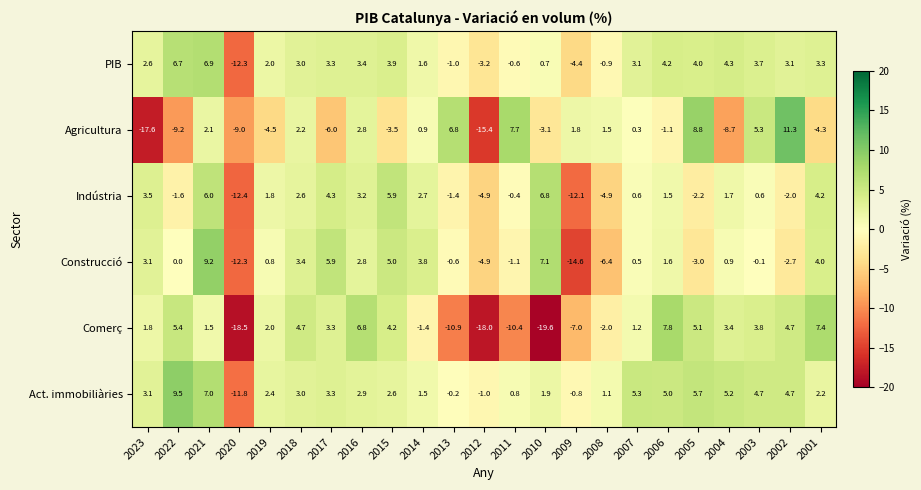

What is the difference between the second highest and second lowest values in the Agricultura series?

24.2